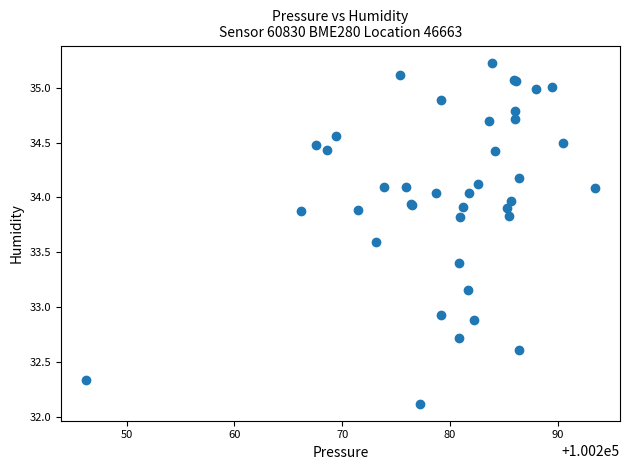

What Y value in the scatter plot is closest to 33?

32.9